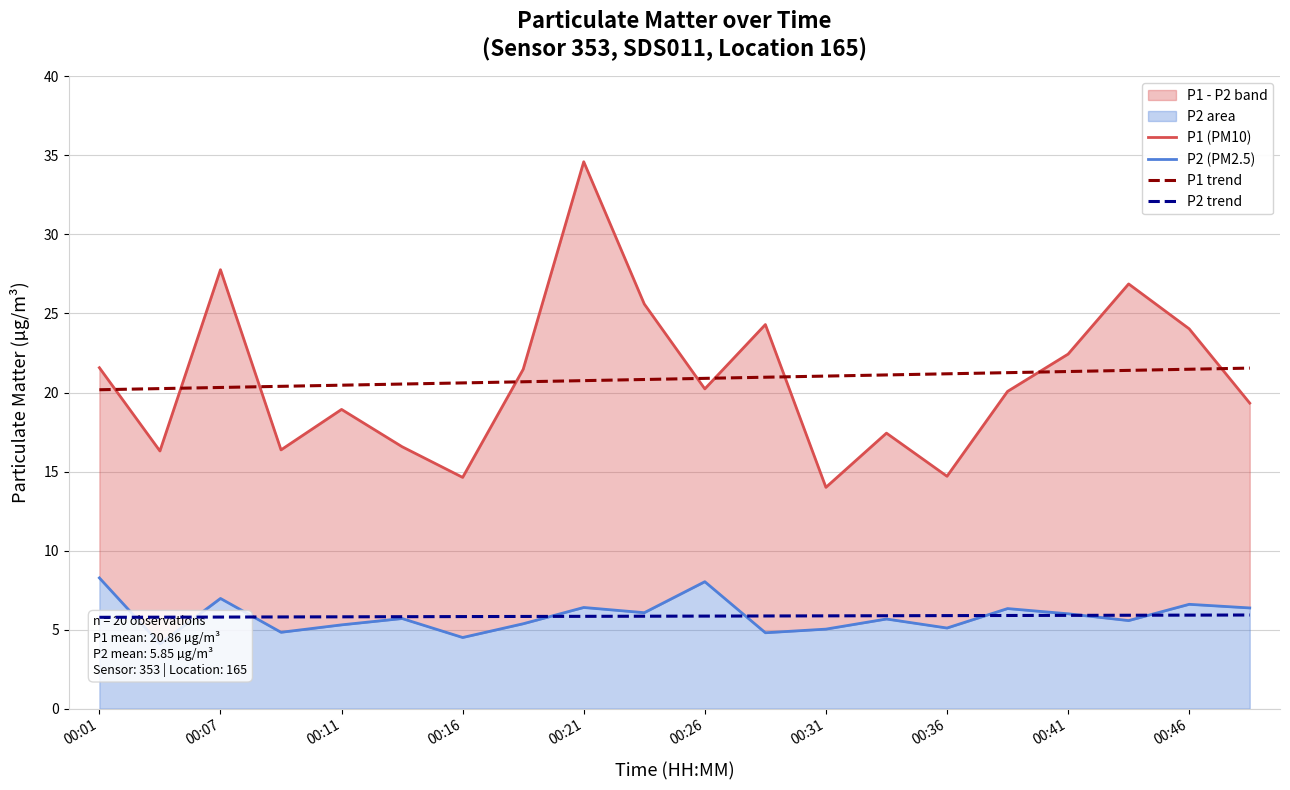

The P1 trend series shows 20.6 at 00:16. True or false?

True